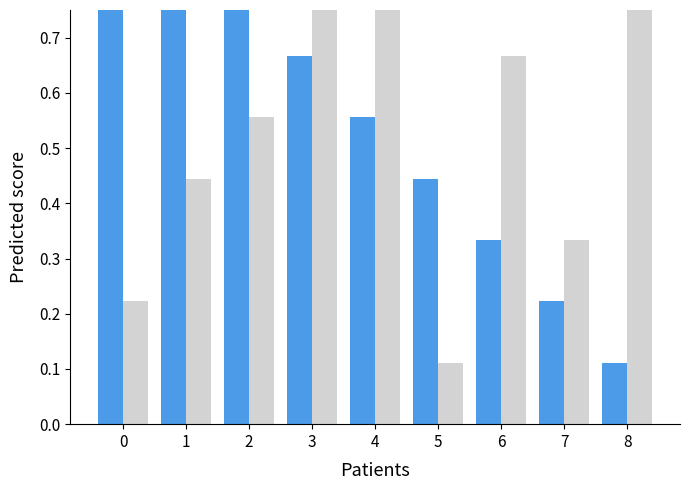

Between 5 and 7, which is larger?

5